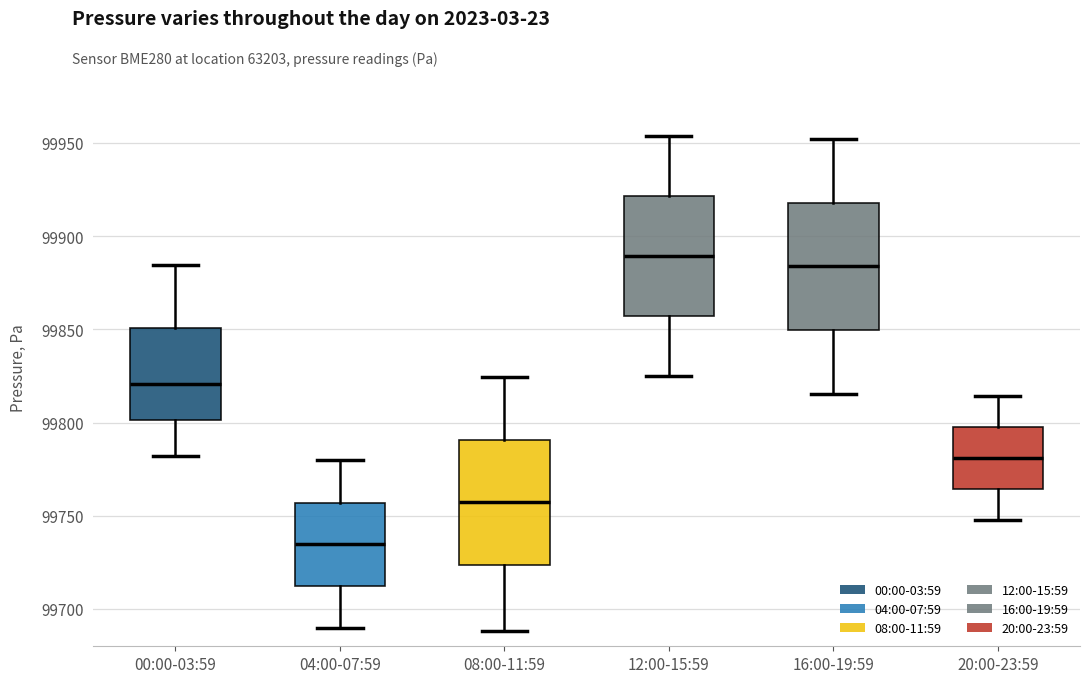

Which box's median line is the lowest?

04:00-07:59